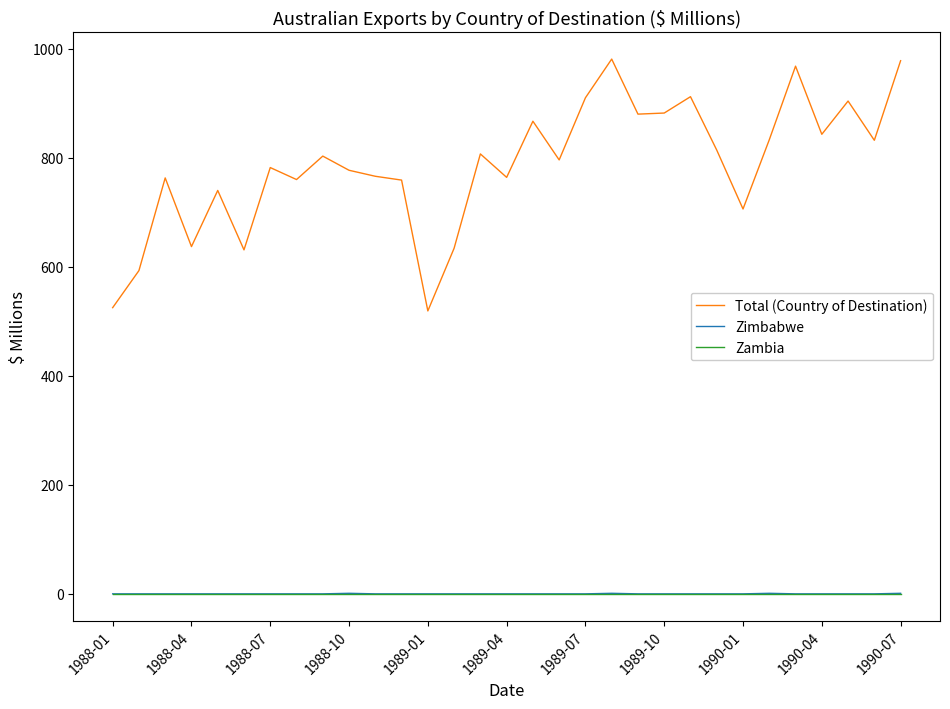

In Total (Country of Destination), how many points are higher than both neighbors (excluding endpoints)?

10